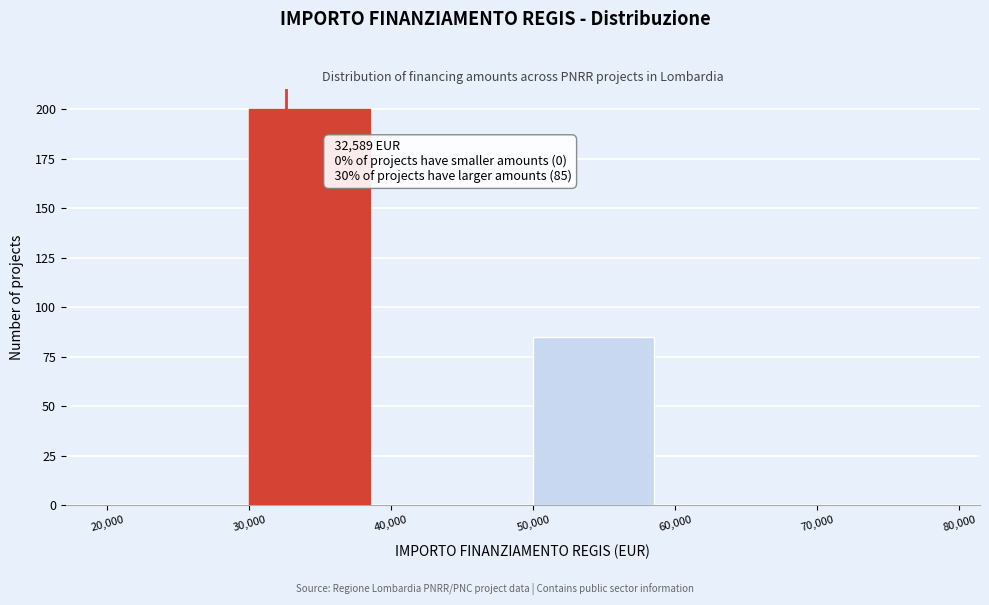

Which range on the x-axis has the tallest bar?

30,000 to 40,000